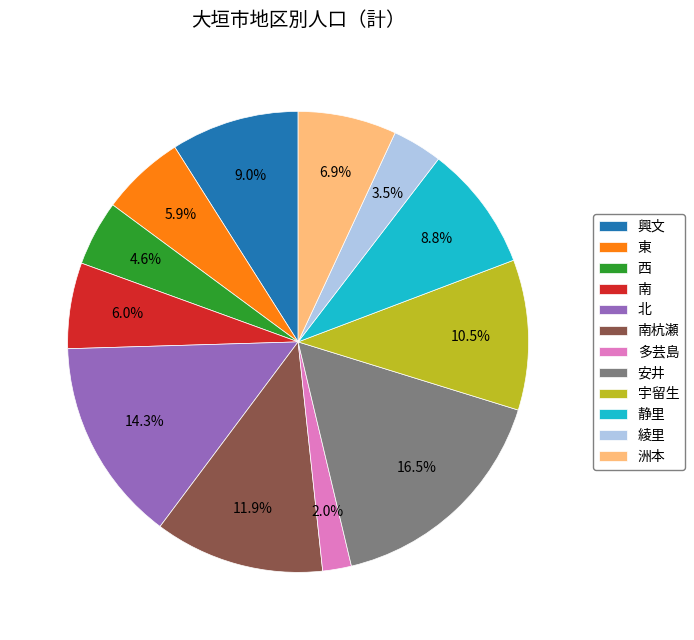

To the nearest percent, what is the average slice percentage?

8%